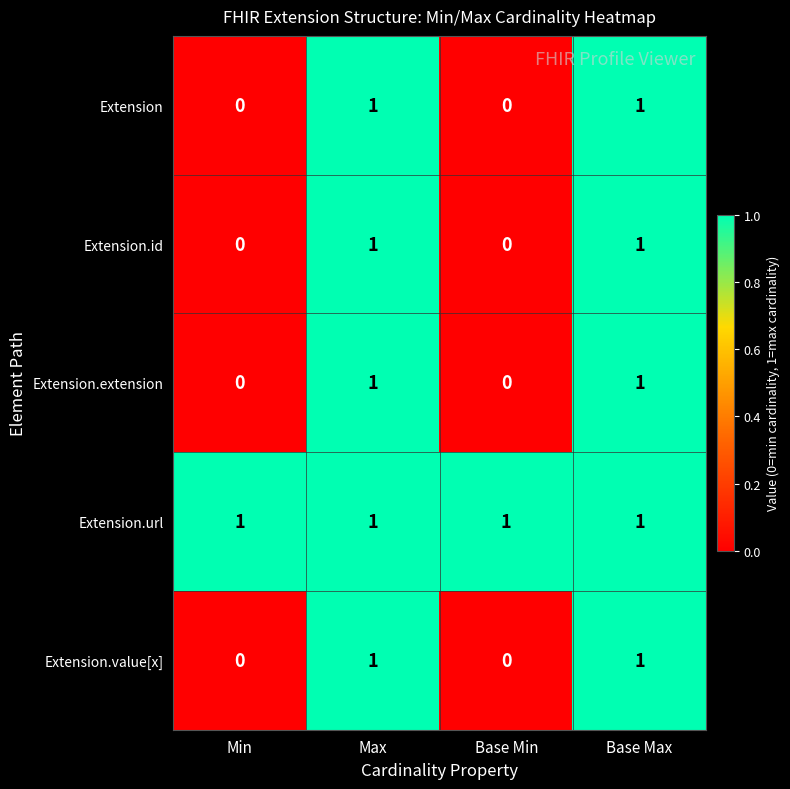

The Extension.id series shows -1 at Min. True or false?

False